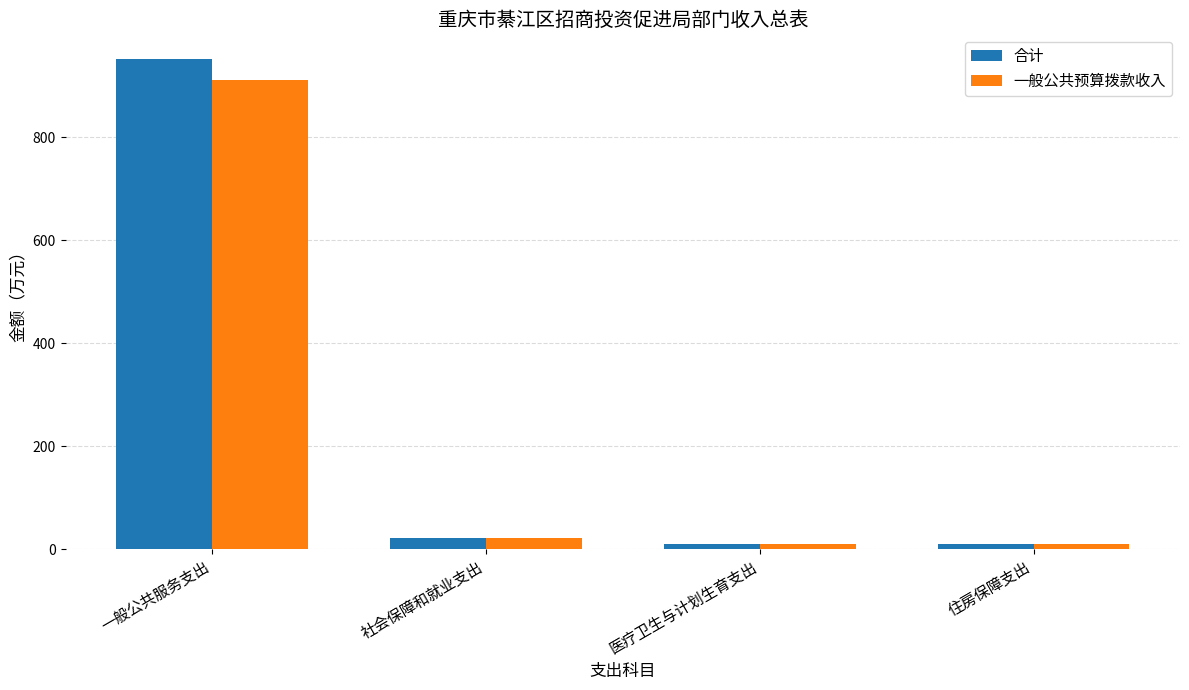

True or false: 一般公共预算拨款收入 has a value of 21.2 at 社会保障和就业支出.

True